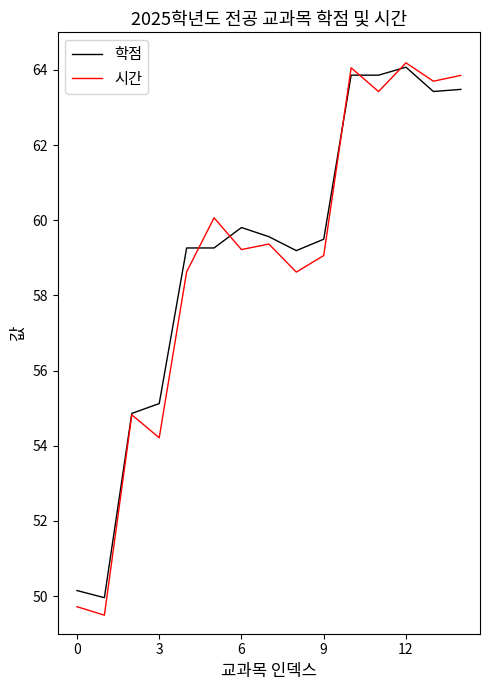

What is the minimum value shown in the chart?

49.5